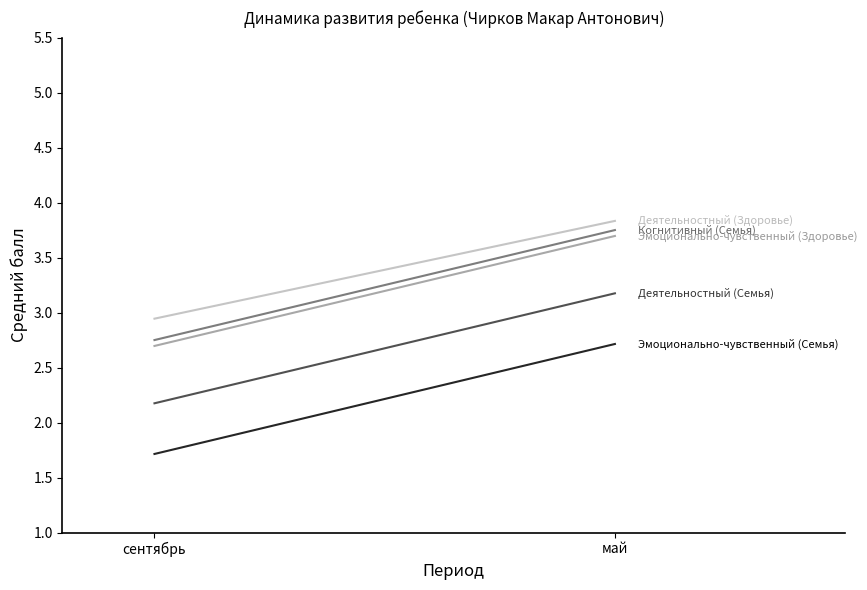

What value does the Деятельностный (Здоровье) series have at май?

3.8